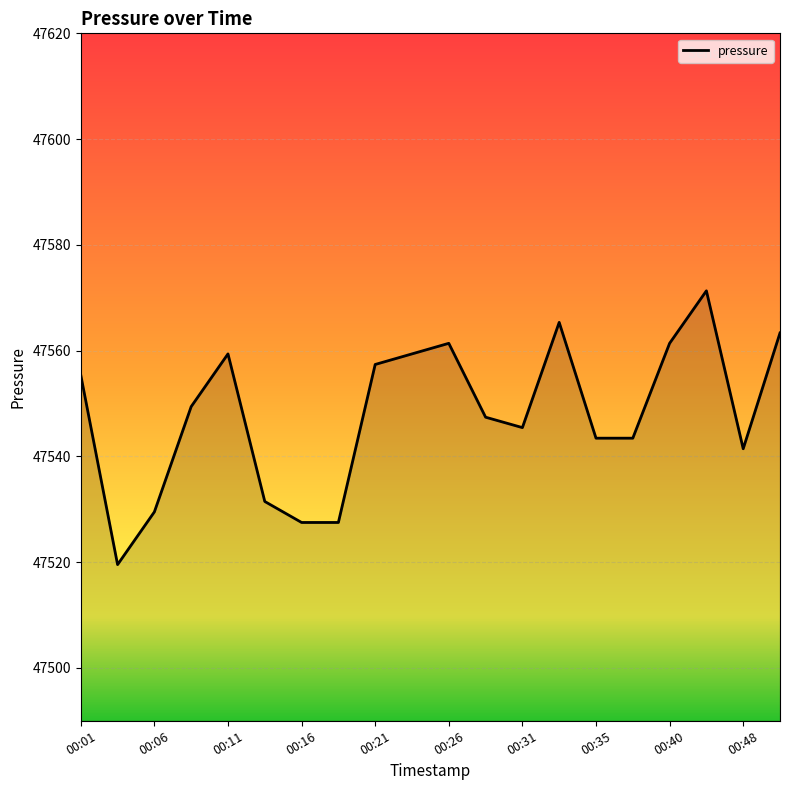

What is the difference between the maximum and minimum values?

51.8